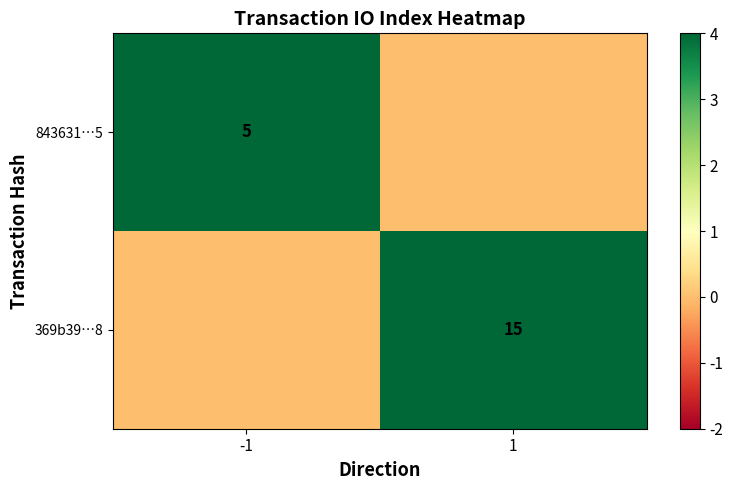

Is it true that 369b39…8 equals 15 at 1?

True